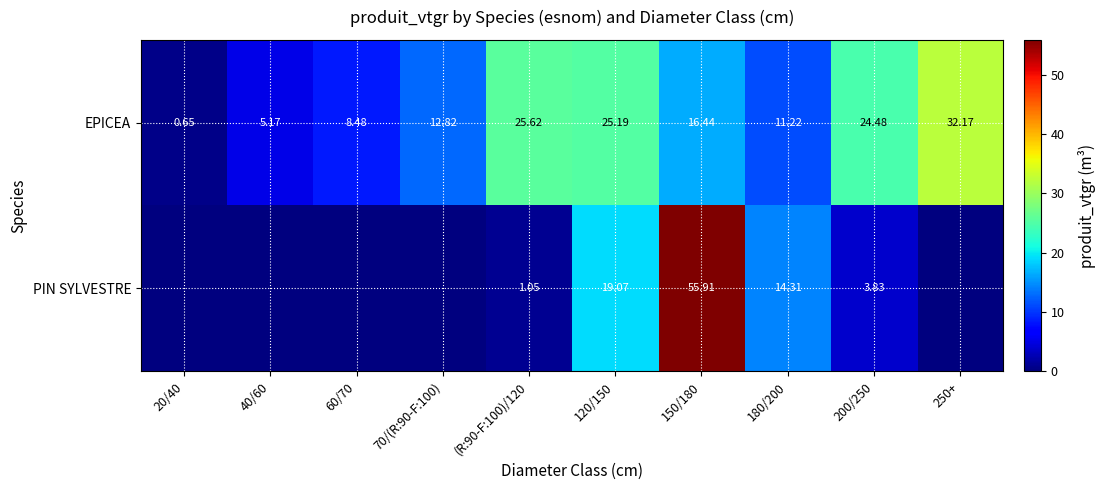

Where does the EPICEA series first go above 16?

(R:90-F:100)/120